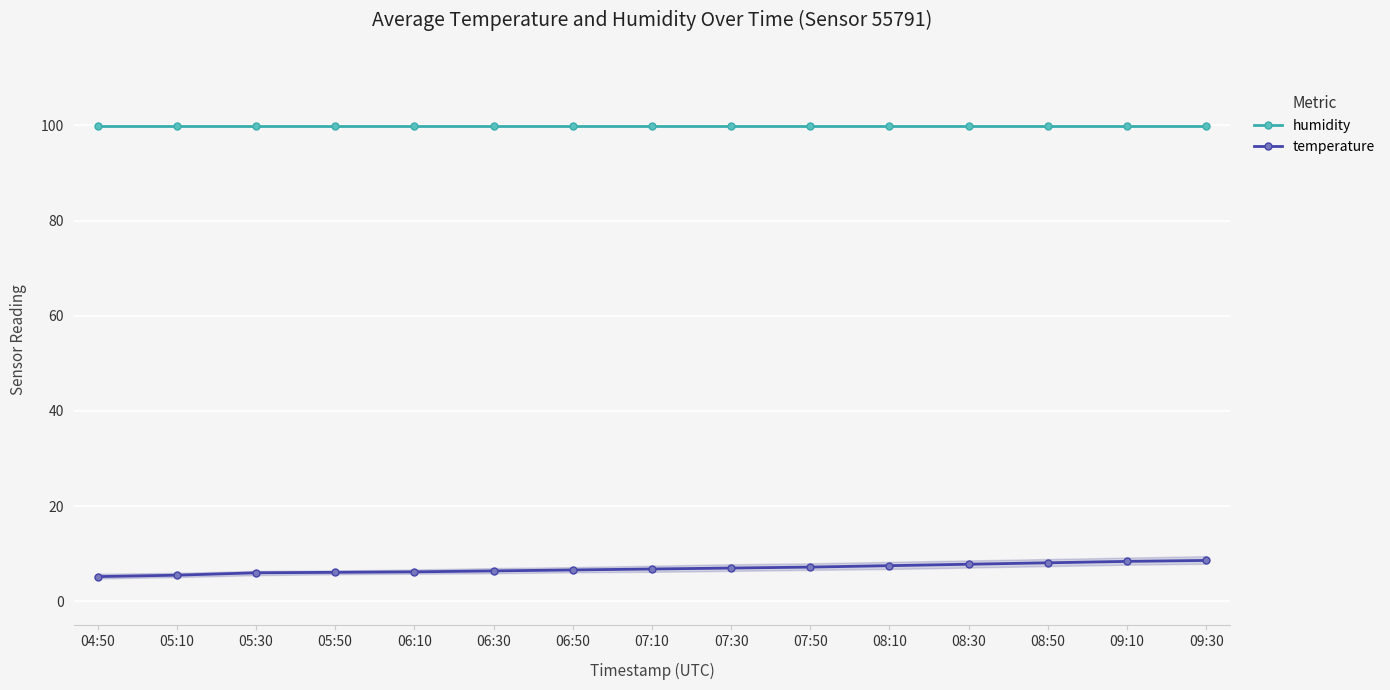

Reading left to right, what are all the values shown in this chart?

humidity: 99.9	99.9	99.9	99.9	99.9	99.9	99.9	99.9	99.9	99.9	99.9	99.9	99.9	99.9	99.9
temperature: 5.2	5.5	6.0	6.1	6.2	6.4	6.6	6.8	7.0	7.2	7.5	7.8	8.1	8.4	8.6